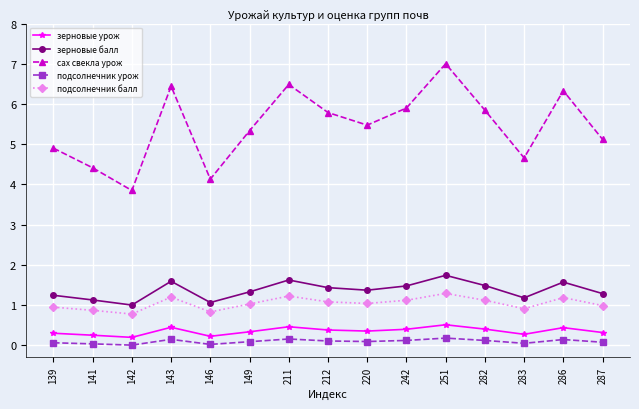

What is the value of the зерновые балл point at the 13th from the left?

1.2